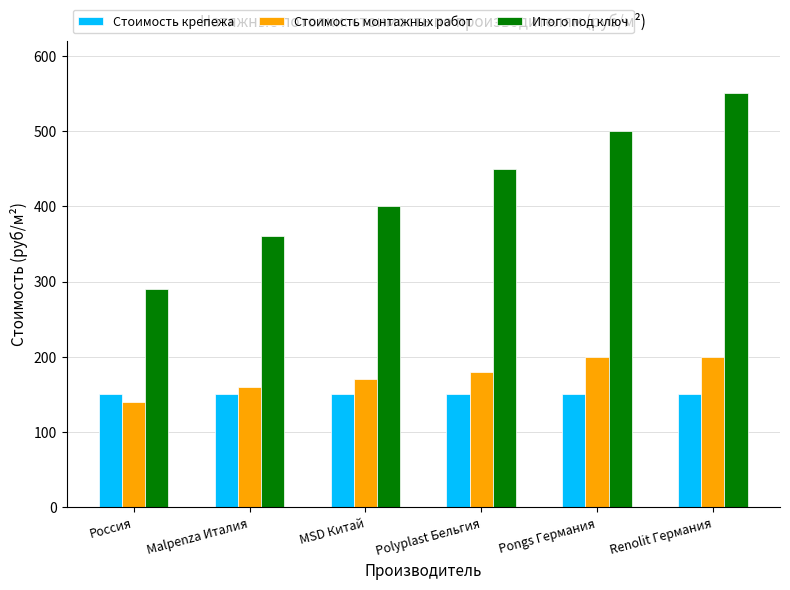

What are all the series names shown in the legend?

Стоимость крепежа, Стоимость монтажных работ, Итого под ключ